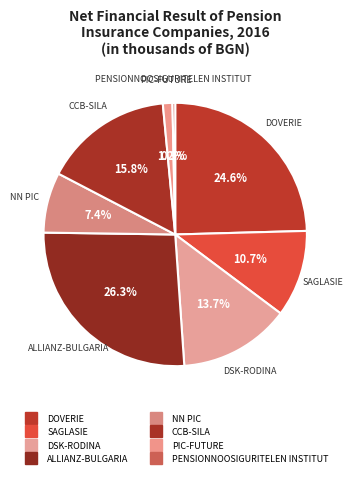

To the nearest percent, what is the average slice percentage?

11%